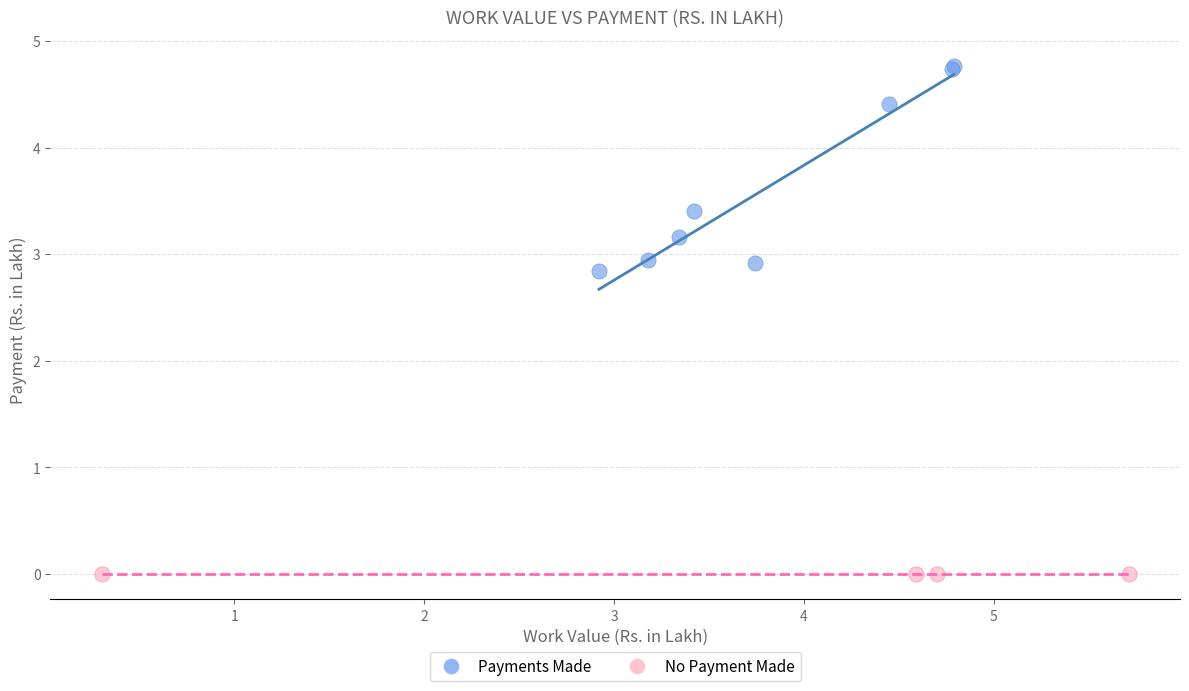

What are all the series names shown in the legend?

Payments Made, No Payment Made